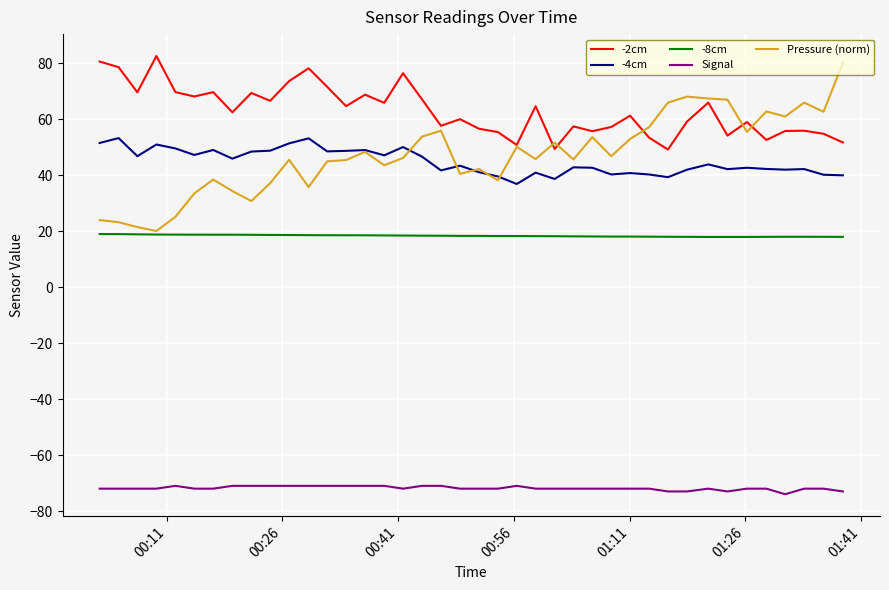

What is the maximum value shown in the chart?

82.5